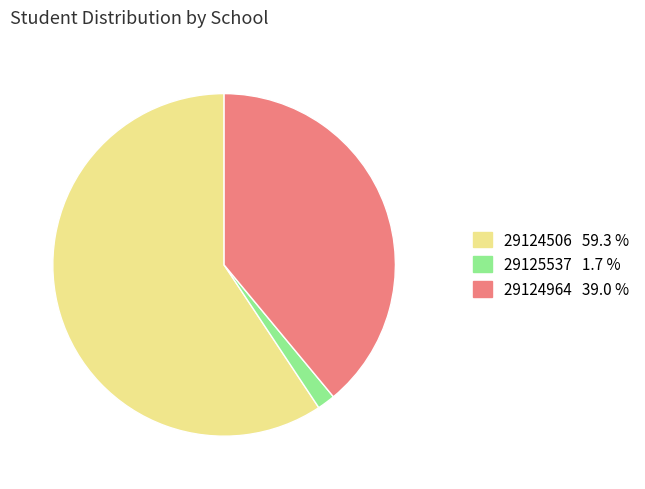

Is it true that 29124964 is 51% of the pie?

False